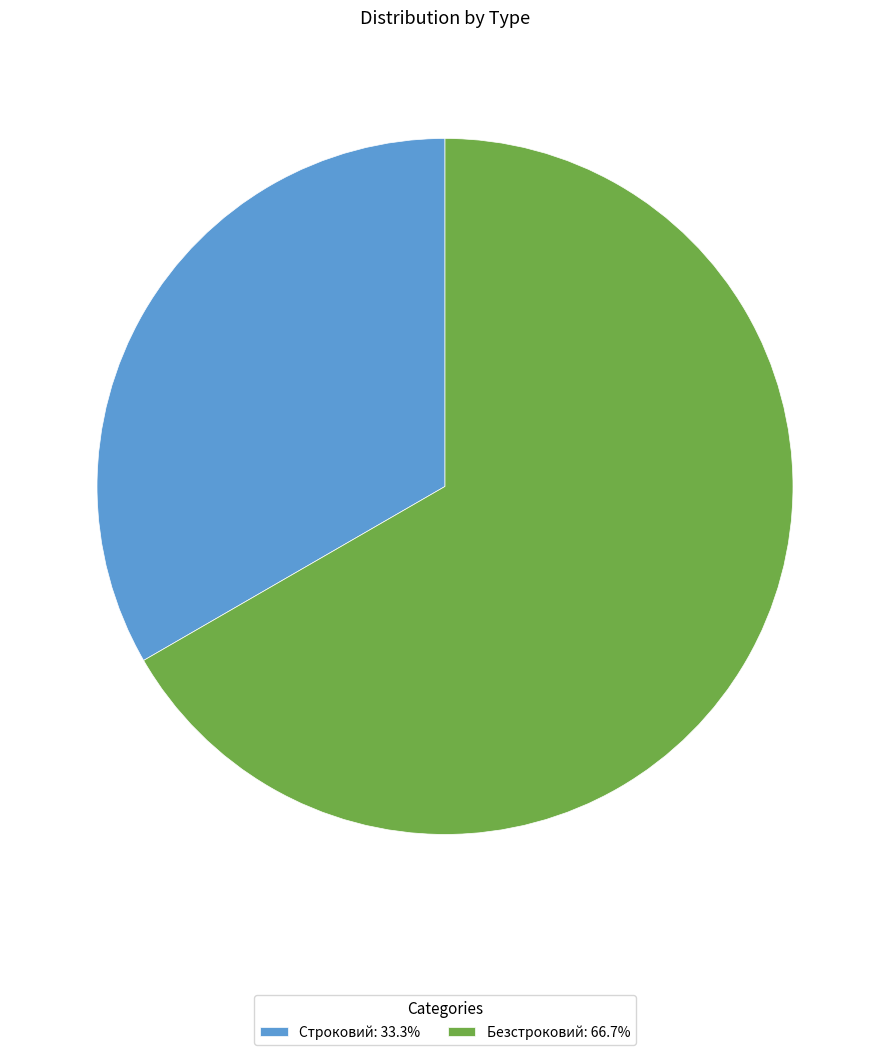

What is the largest slice in the pie chart?

Безстроковий